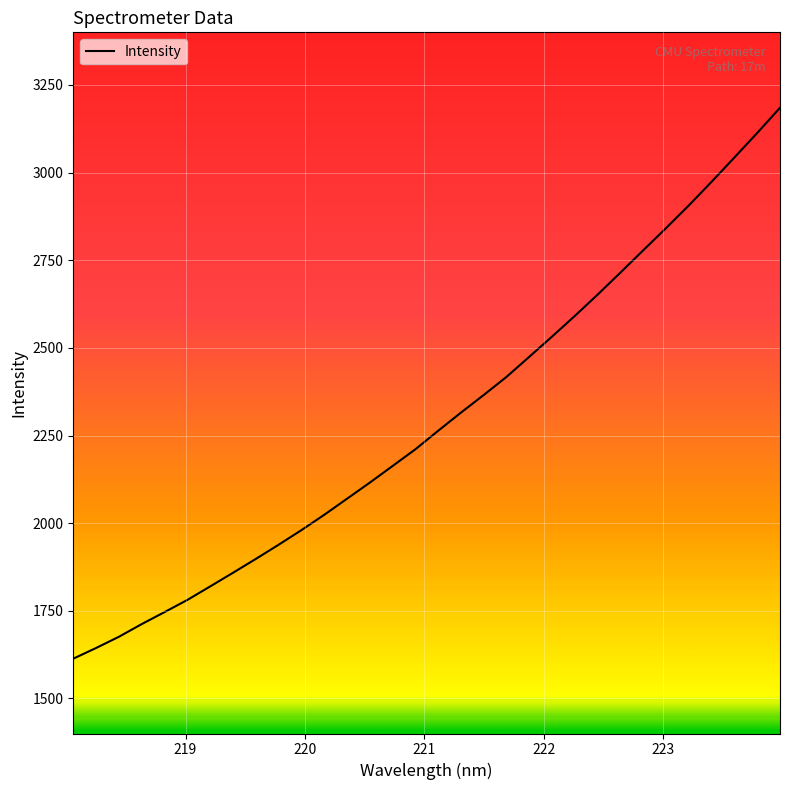

What is the difference between the maximum and minimum values?

1571.3